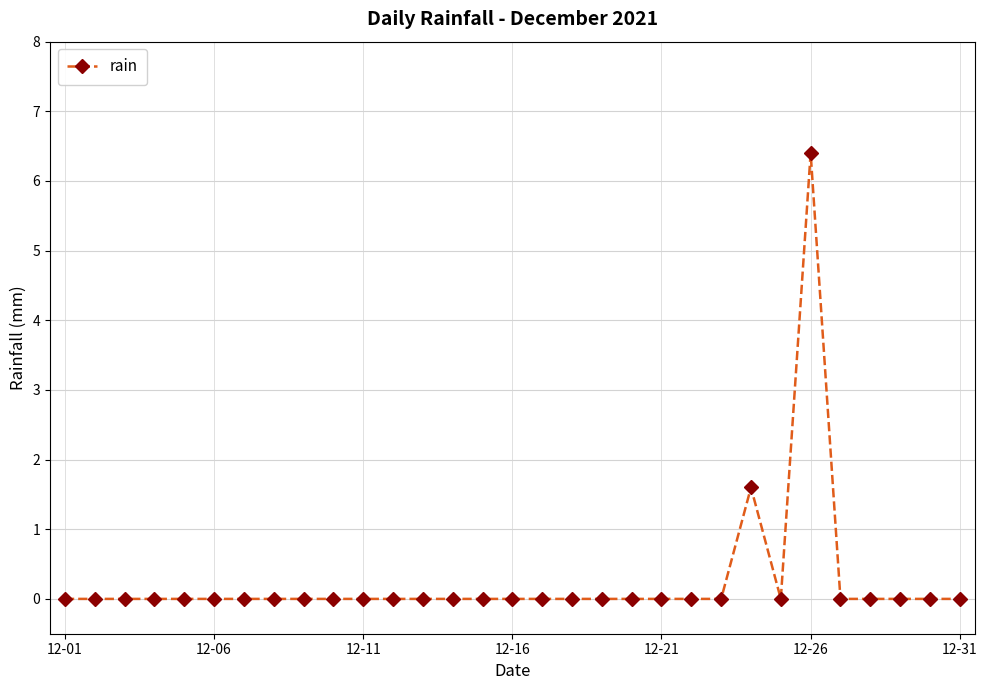

What is the average value?

0.3